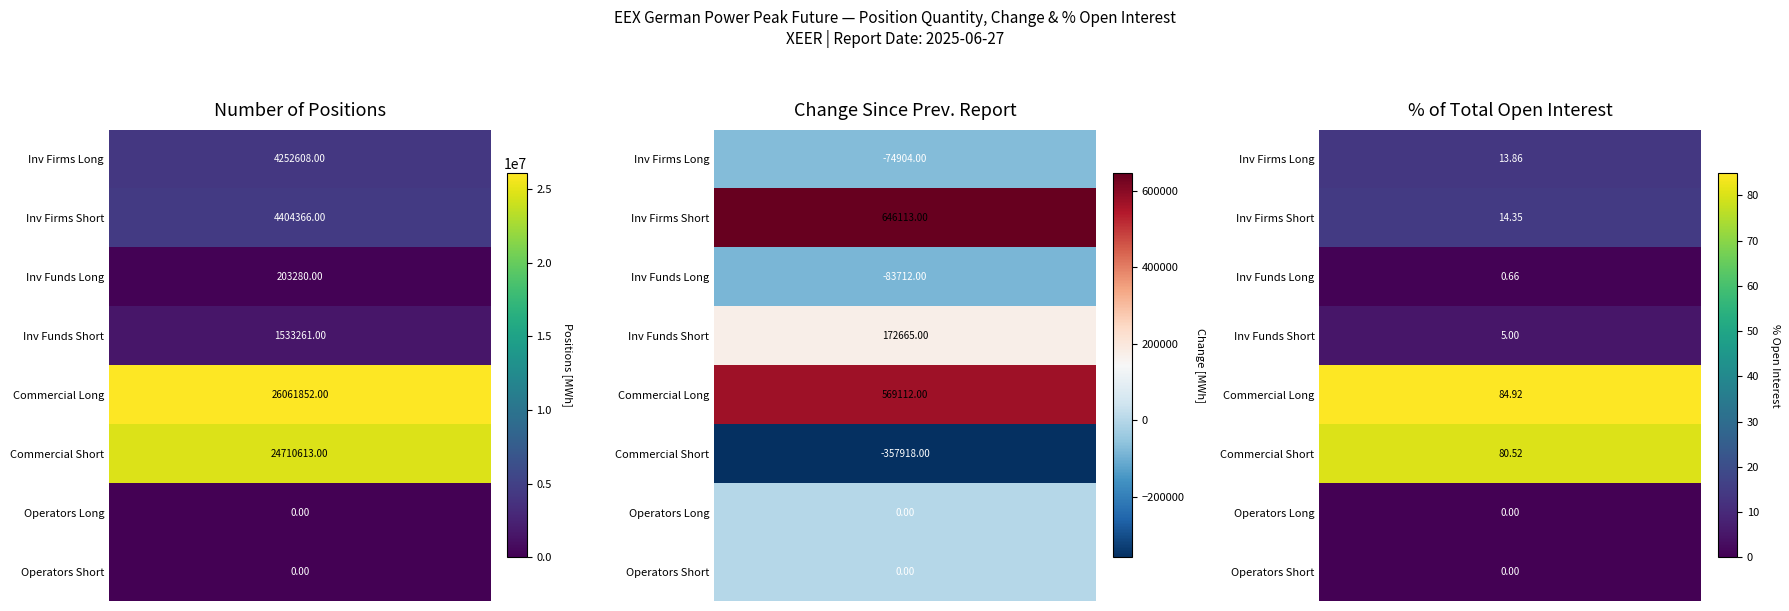

Reading right to left, what are all the values shown in this chart?

Number of positions: 7=0.0	6=0.0	5=24710613.0	4=26061852.0	3=1533261.0	2=203280.0	1=4404366.0	0=4252608.0
Change since previous report: 7=0.0	6=0.0	5=-357918.0	4=569112.0	3=172665.0	2=-83712.0	1=646113.0	0=-74904.0
Percentage of total open interest: 7=0.0	6=0.0	5=80.5	4=84.9	3=5.0	2=0.7	1=14.3	0=13.9